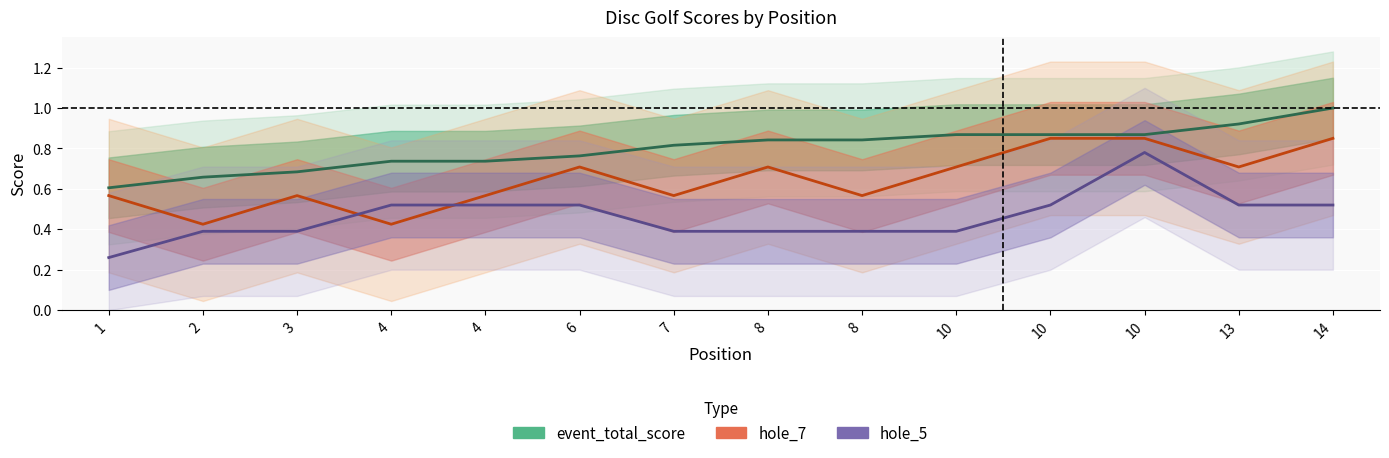

What is the value of the event_total_score point at the 5th from the left?

0.7